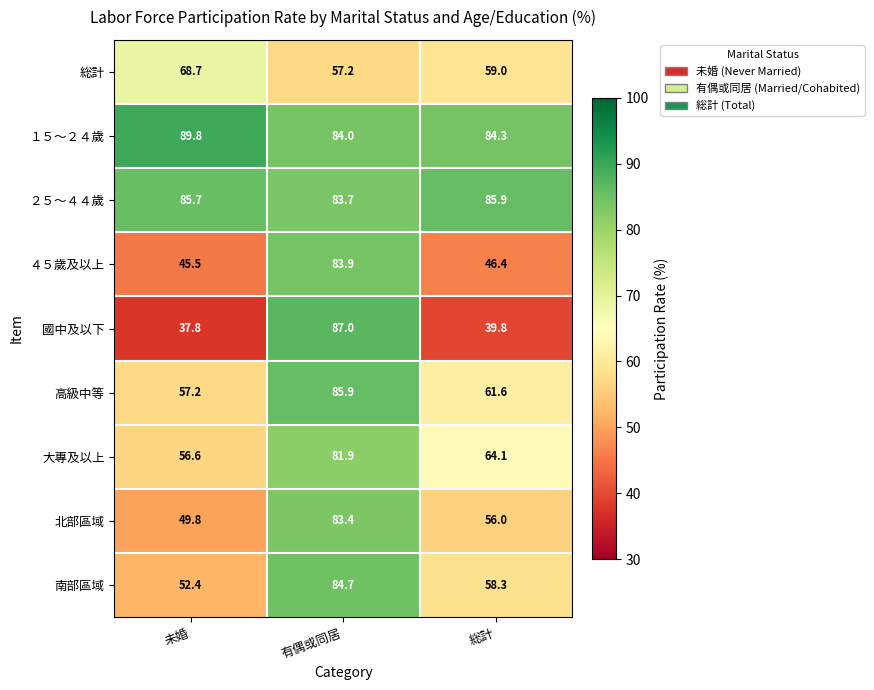

Reading right to left, what are all the values shown in this chart?

総計: 59.0	57.2	68.7
１５～２４歲: 84.3	84.0	89.8
２５～４４歲: 85.9	83.7	85.7
４５歲及以上: 46.4	83.9	45.5
國中及以下: 39.8	87.0	37.8
高級中等: 61.6	85.9	57.2
大專及以上: 64.1	81.9	56.6
北部區域: 56.0	83.4	49.8
南部區域: 58.3	84.7	52.4